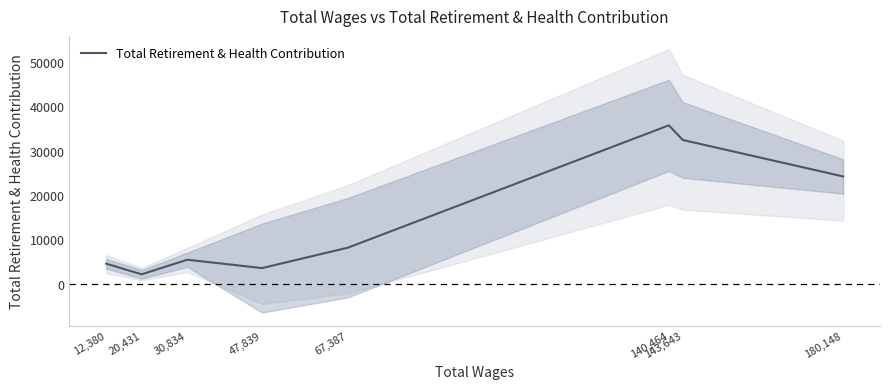

True or false: the data has more than 0 interior local peaks.

True